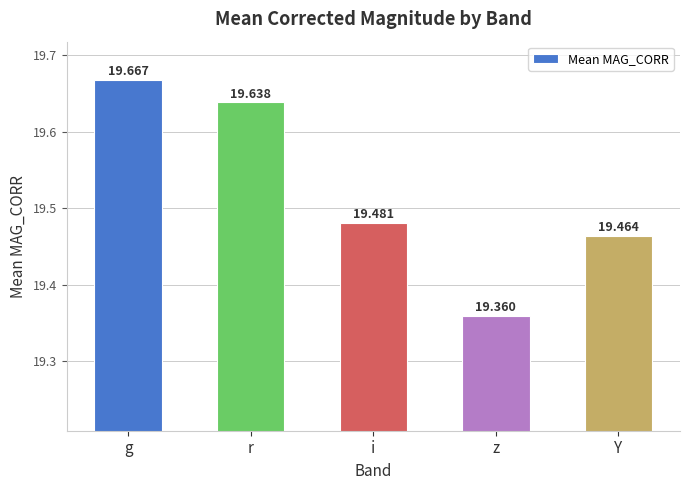

Reading right to left, transcribe all the data shown in this chart.

Y=19.5	z=19.4	i=19.5	r=19.6	g=19.7